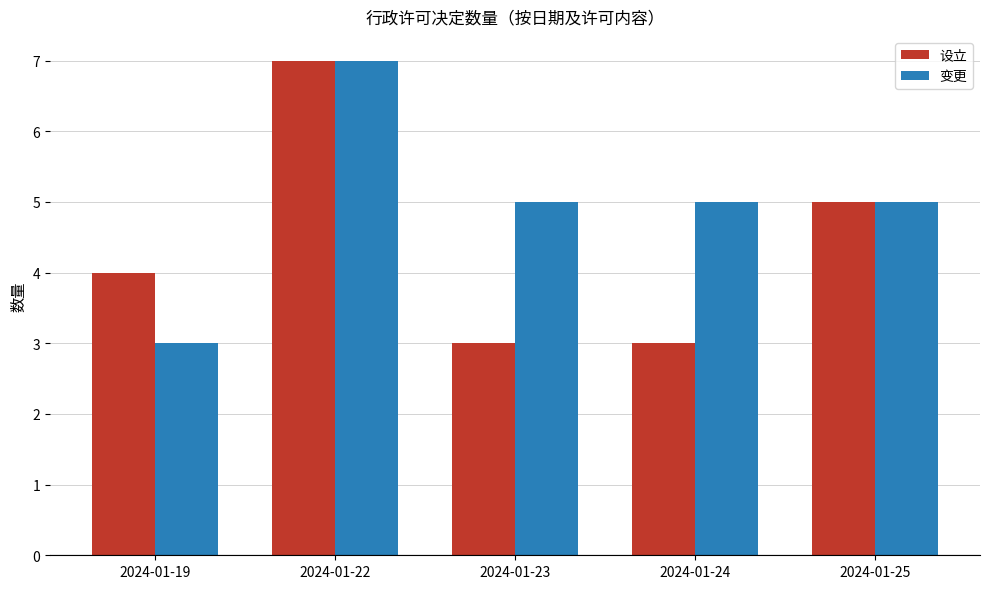

The value of 变更 at 2024-01-22 is 3. True or false?

False